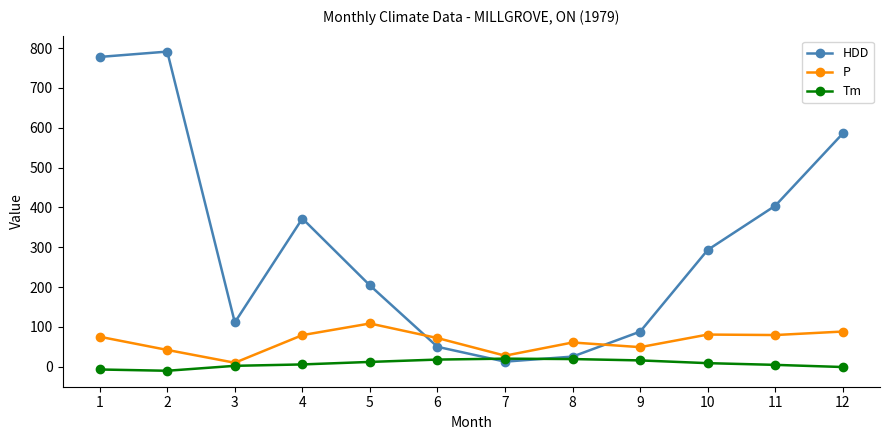

What is the maximum value for Tm?

20.1